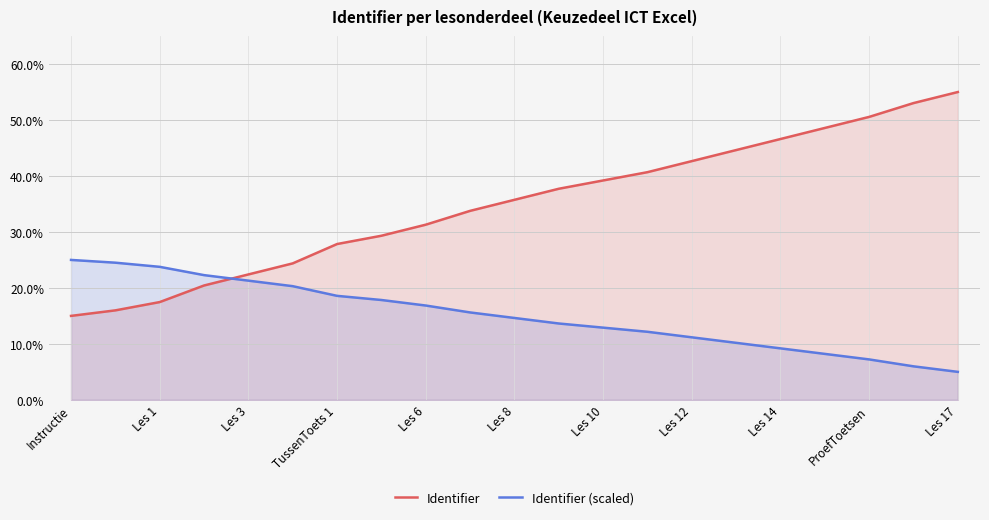

Is it true that Identifier (scaled) equals 8.2 at Les 17?

False